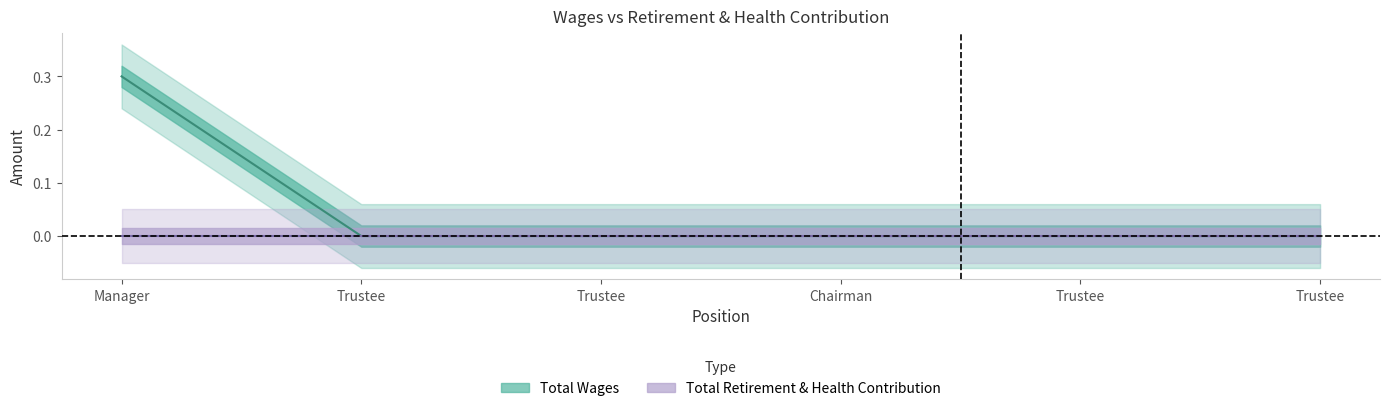

Rank the categories by value from highest to lowest.

Manager, Trustee, Trustee, Chairman, Trustee, Trustee